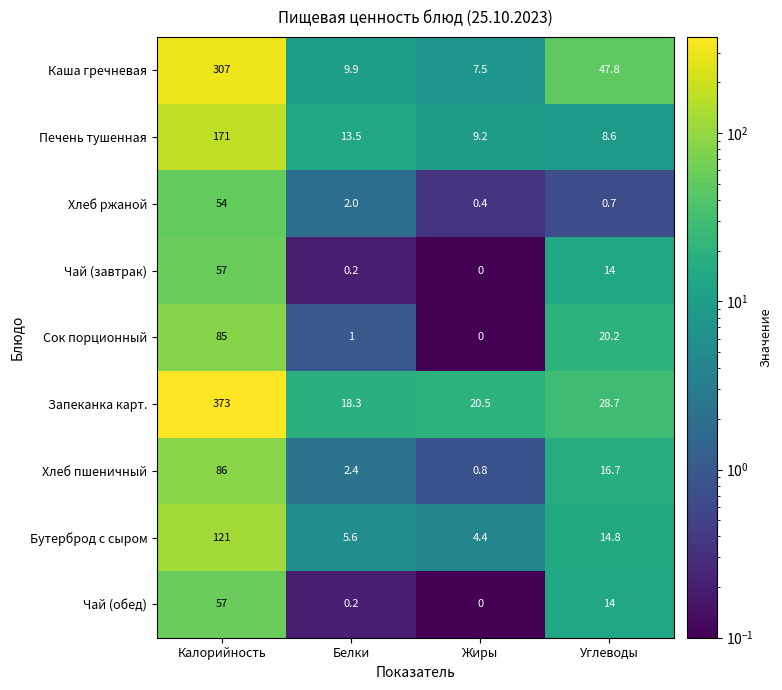

What is the sum of the Хлеб пшеничный values at Калорийность and Углеводы?

102.7